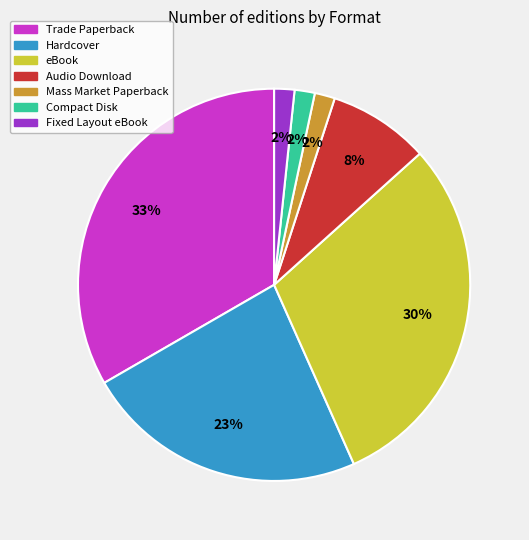

Which category has the biggest portion of the pie?

Trade Paperback